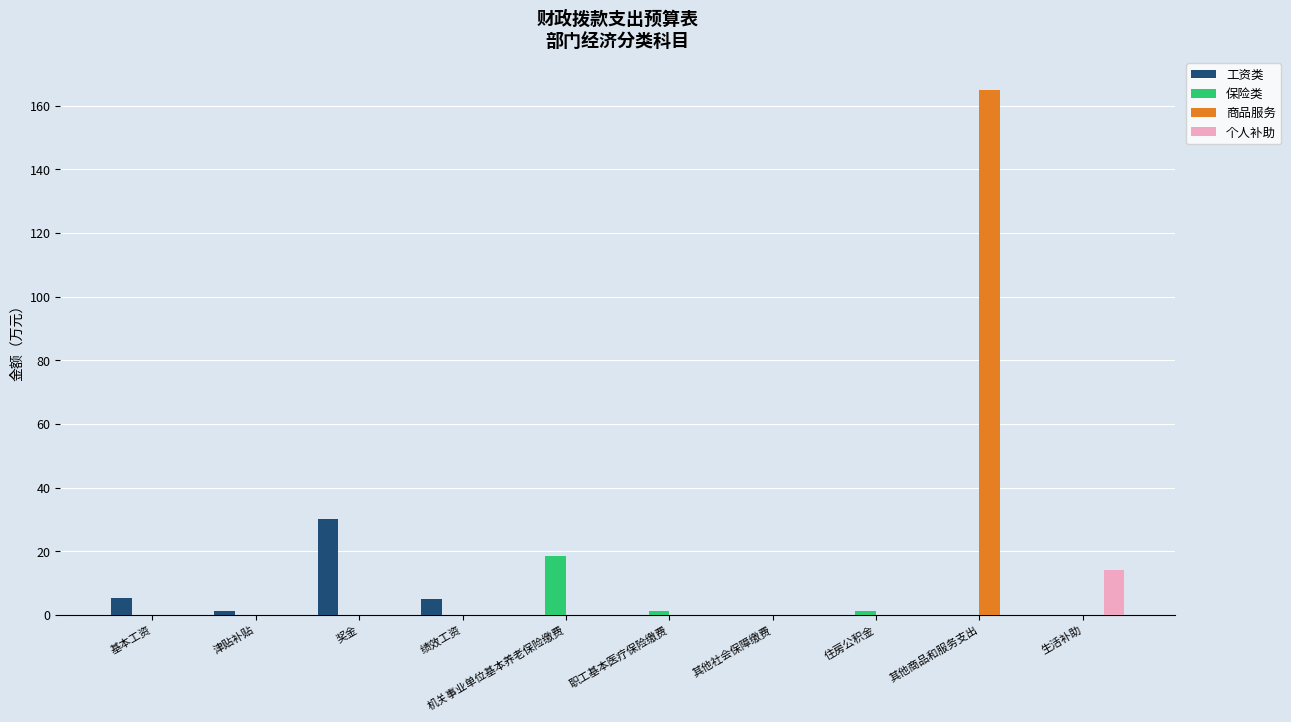

What is the sum of all 个人补助 values?

14.3